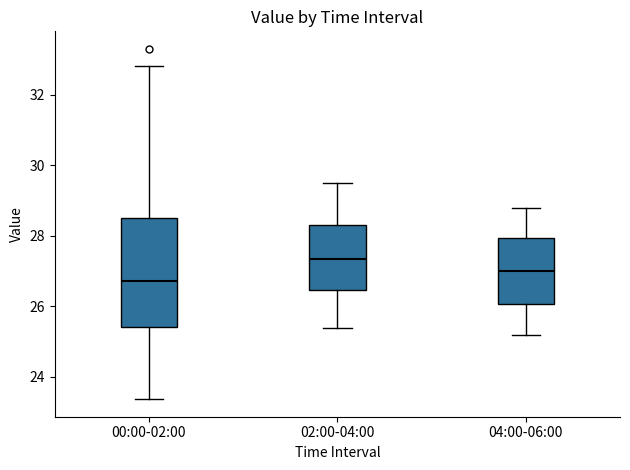

Where is the upper edge of the box for 04:00-06:00 on the y-axis? The values are not printed on the chart, so give them approximately, as read against the axis.

28.0